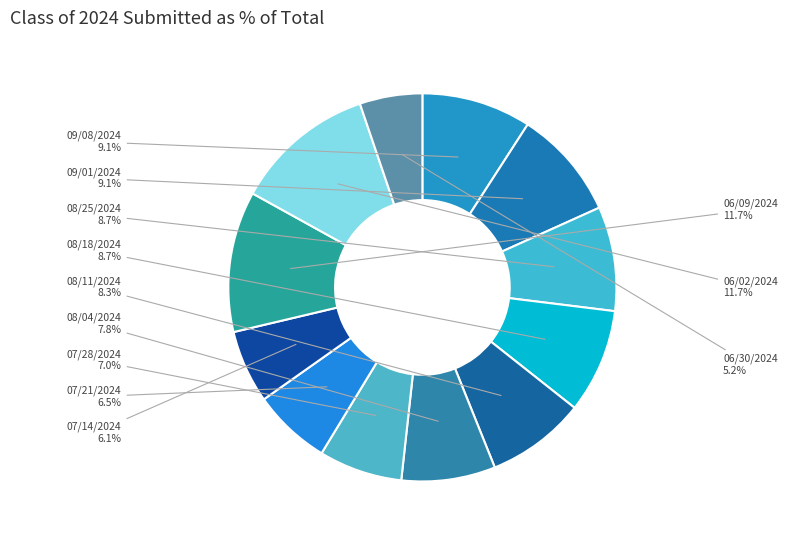

Approximately how many times larger is the value at 08/18/2024 compared to 08/04/2024?

1.1